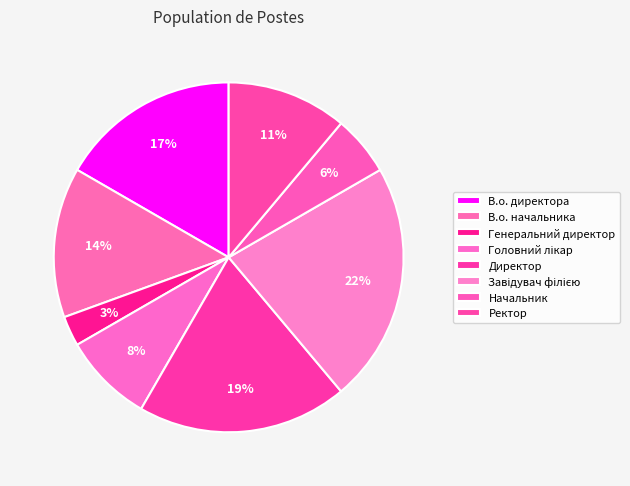

How many segments does this pie chart have?

8